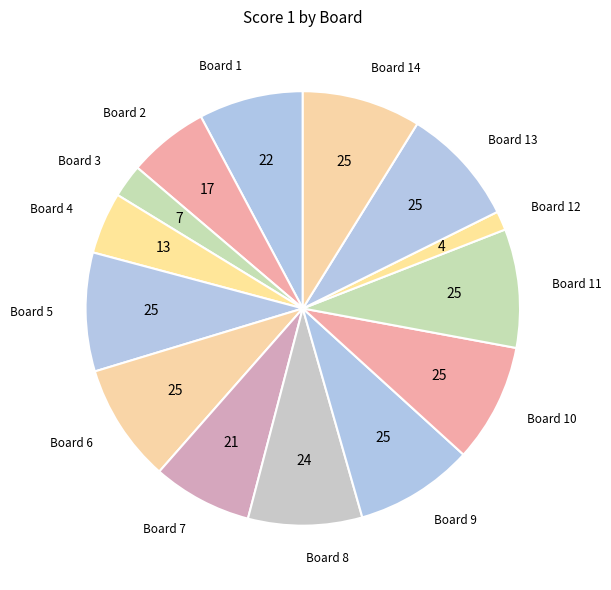

The Board 1 slice represents 8% of the pie. True or false?

True